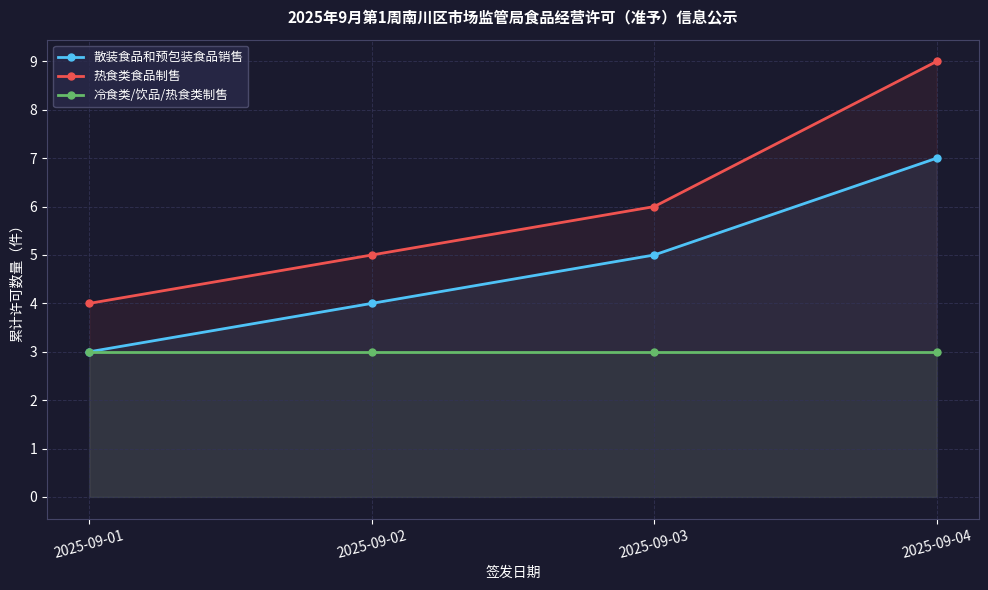

Reading left to right, what are all the values shown in this chart?

散装食品和预包装食品销售: 2025-09-01=3	2025-09-02=4	2025-09-03=5	2025-09-04=7
热食类食品制售: 2025-09-01=4	2025-09-02=5	2025-09-03=6	2025-09-04=9
冷食类/饮品/热食类制售: 2025-09-01=3	2025-09-02=3	2025-09-03=3	2025-09-04=3